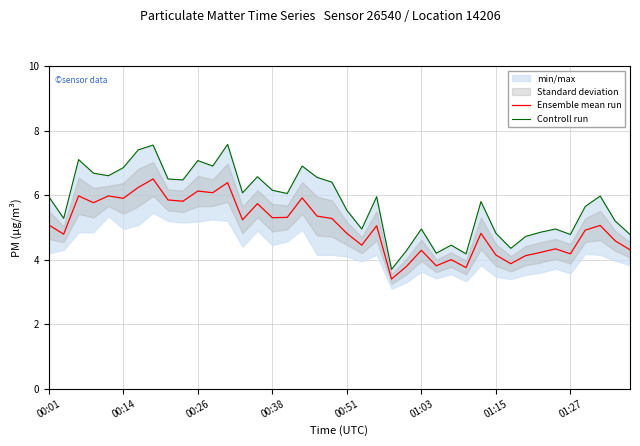

At how many categories does at least one series exceed 4?

39